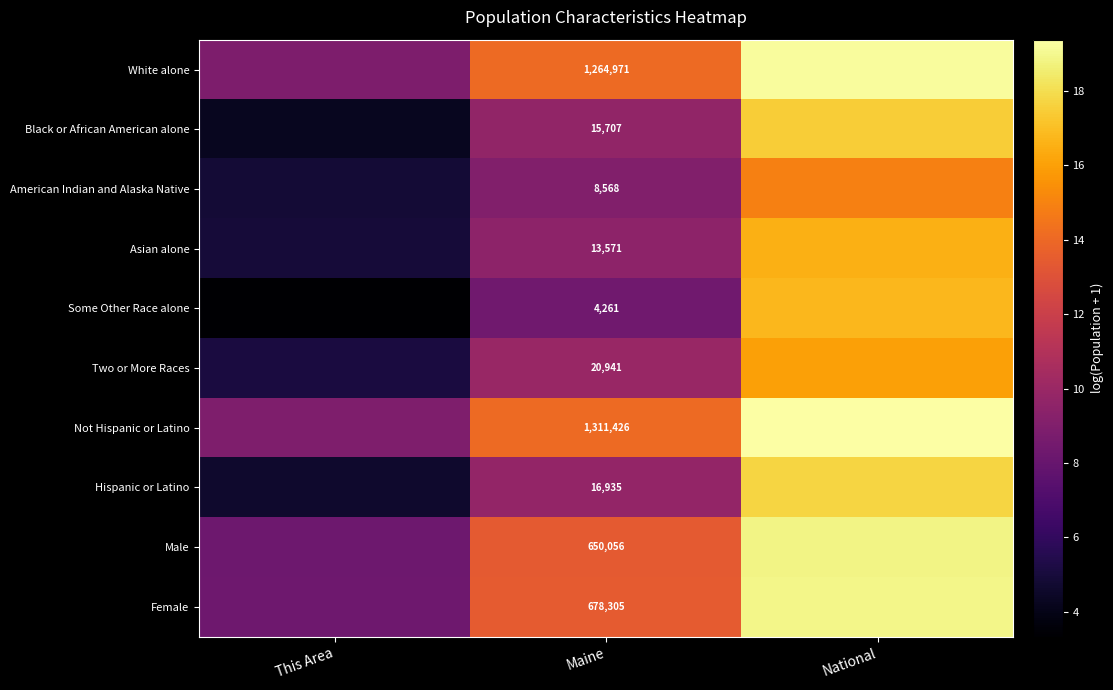

Rank the series at Maine from highest to lowest value.

Not Hispanic or Latino, White alone, Female, Male, Two or More Races, Hispanic or Latino, Black or African American alone, Asian alone, American Indian and Alaska Native, Some Other Race alone